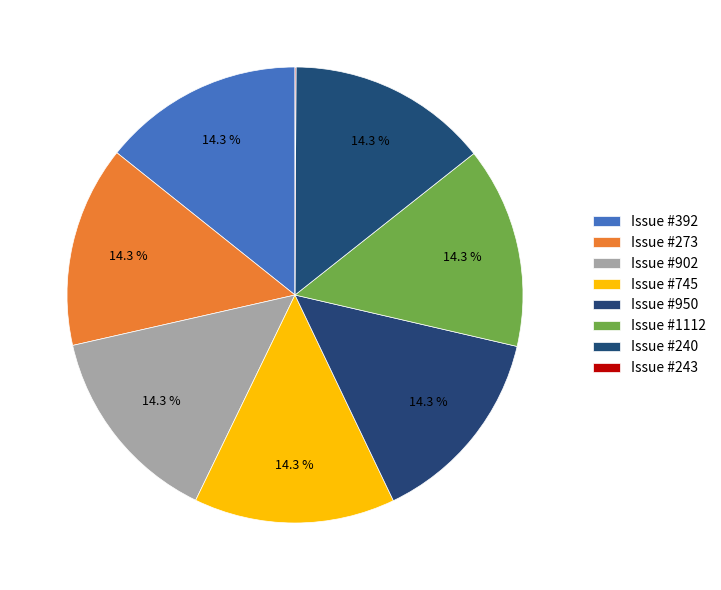

Which category has the biggest portion of the pie?

392